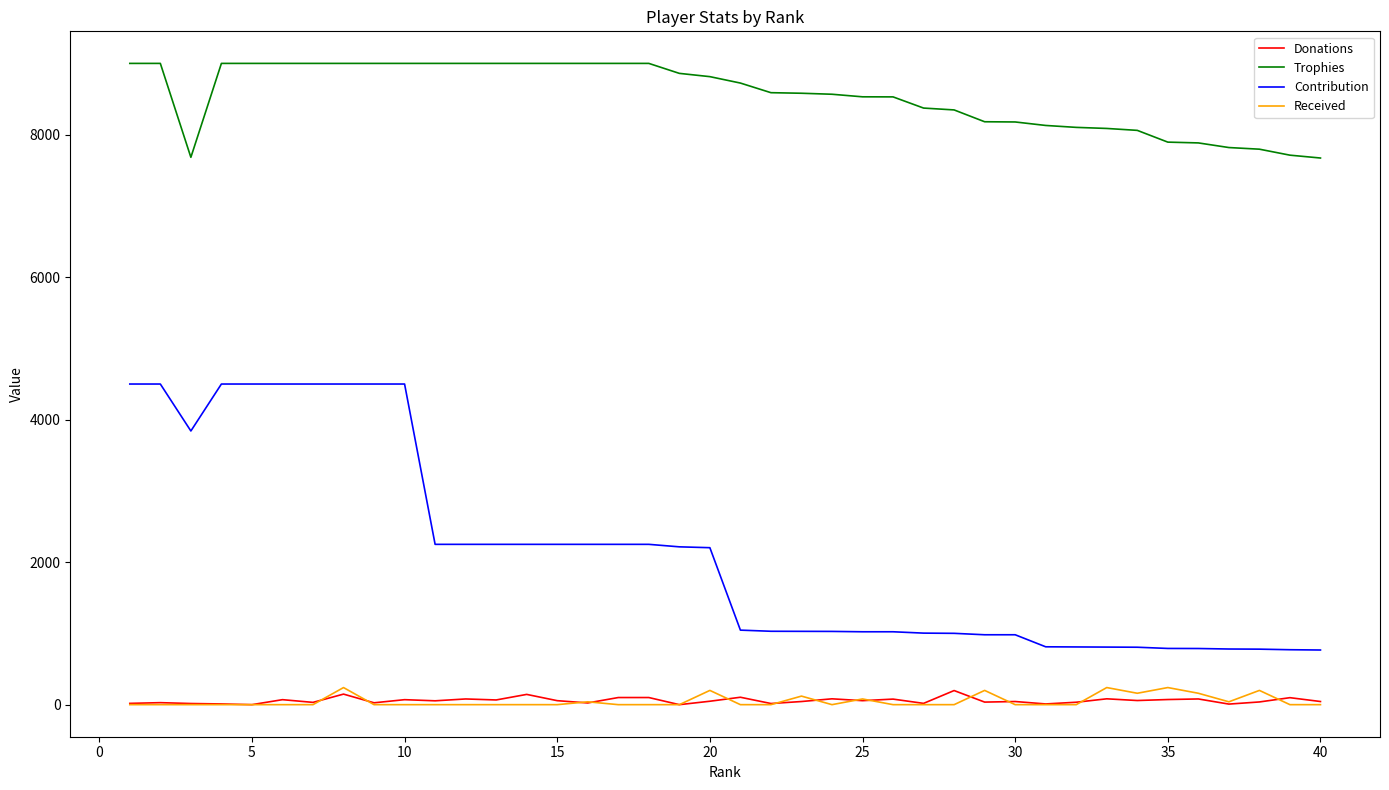

True or false: Received and Contribution cross at least once.

False